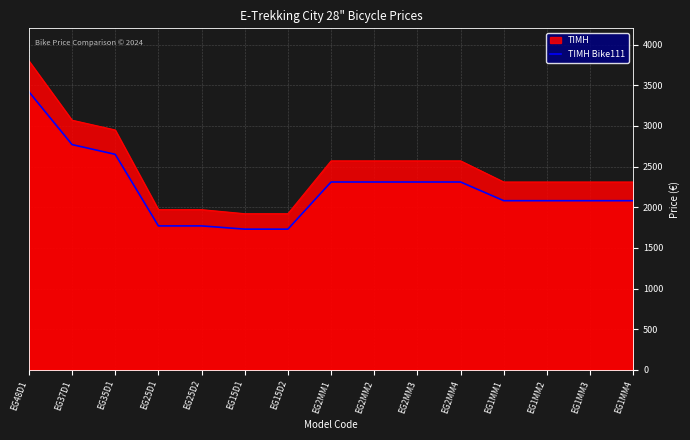

The value of ΤΙΜΗ at EG25D1 is 487. True or false?

False